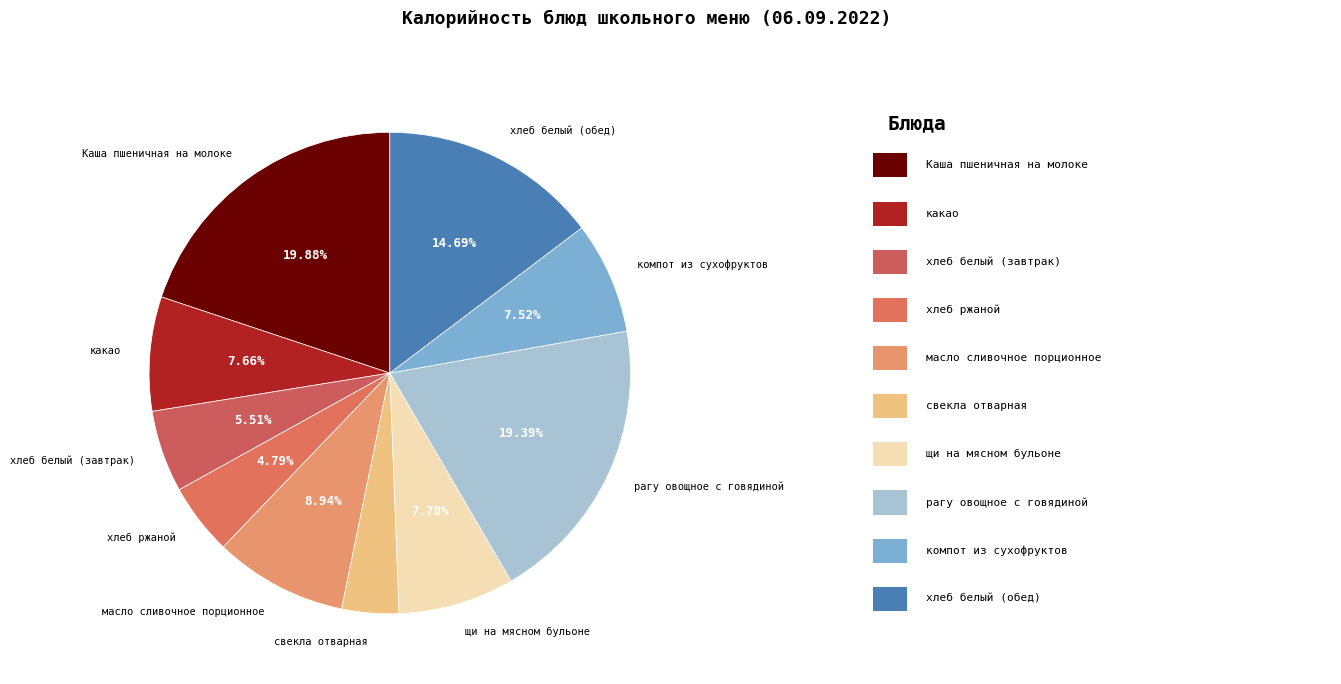

Is it true that рагу овощное с говядиной is 19% of the pie?

True